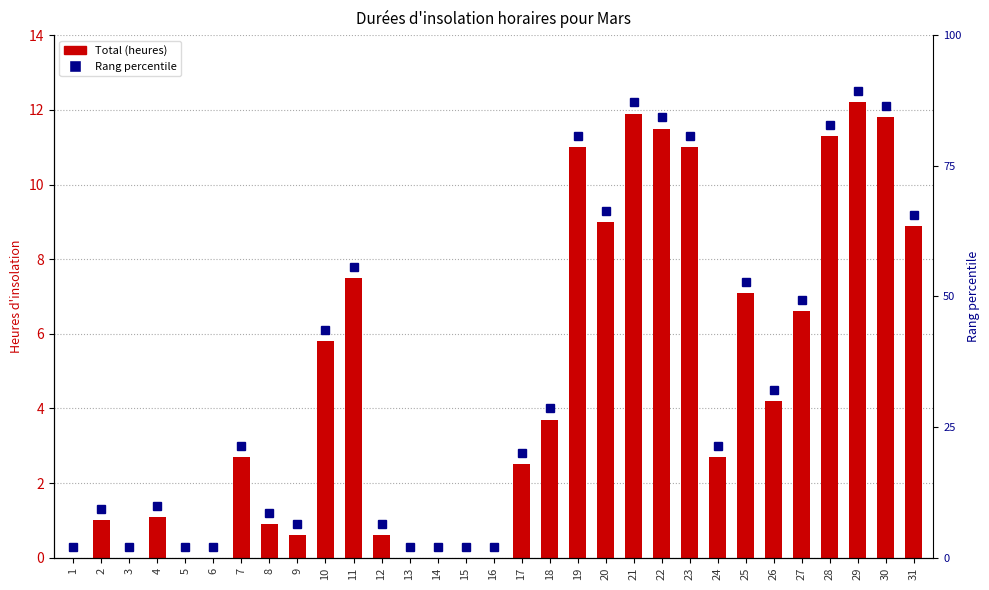

Reading right to left, list all the values displayed in this chart.

31=8.9	30=11.8	29=12.2	28=11.3	27=6.6	26=4.2	25=7.1	24=2.7	23=11.0	22=11.5	21=11.9	20=9.0	19=11.0	18=3.7	17=2.5	16=0.0	15=0.0	14=0.0	13=0.0	12=0.6	11=7.5	10=5.8	9=0.6	8=0.9	7=2.7	6=0.0	5=0.0	4=1.1	3=0.0	2=1.0	1=0.0